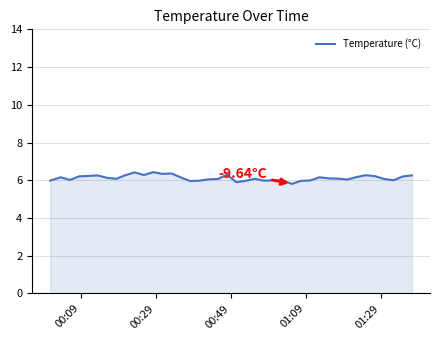

What is the greatest value displayed?

6.4